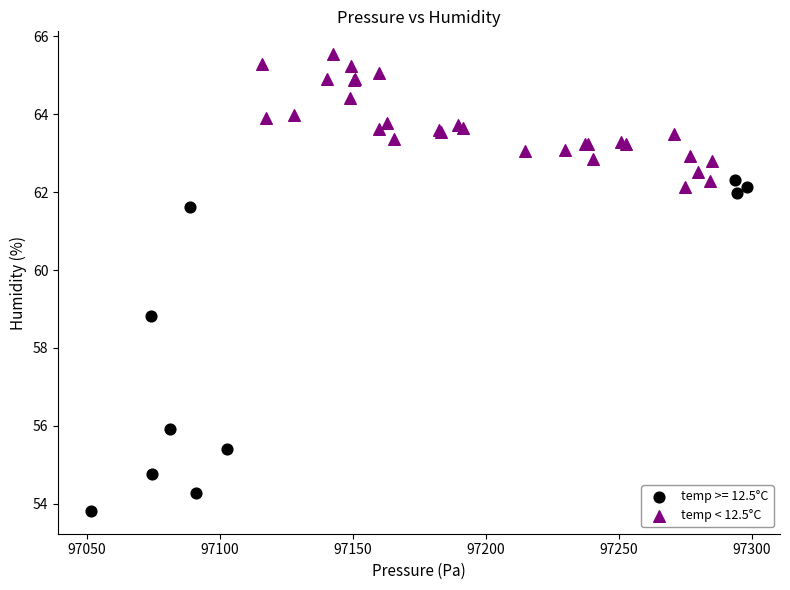

Which series has the widest spread of Y values?

temp >= 12.5°C